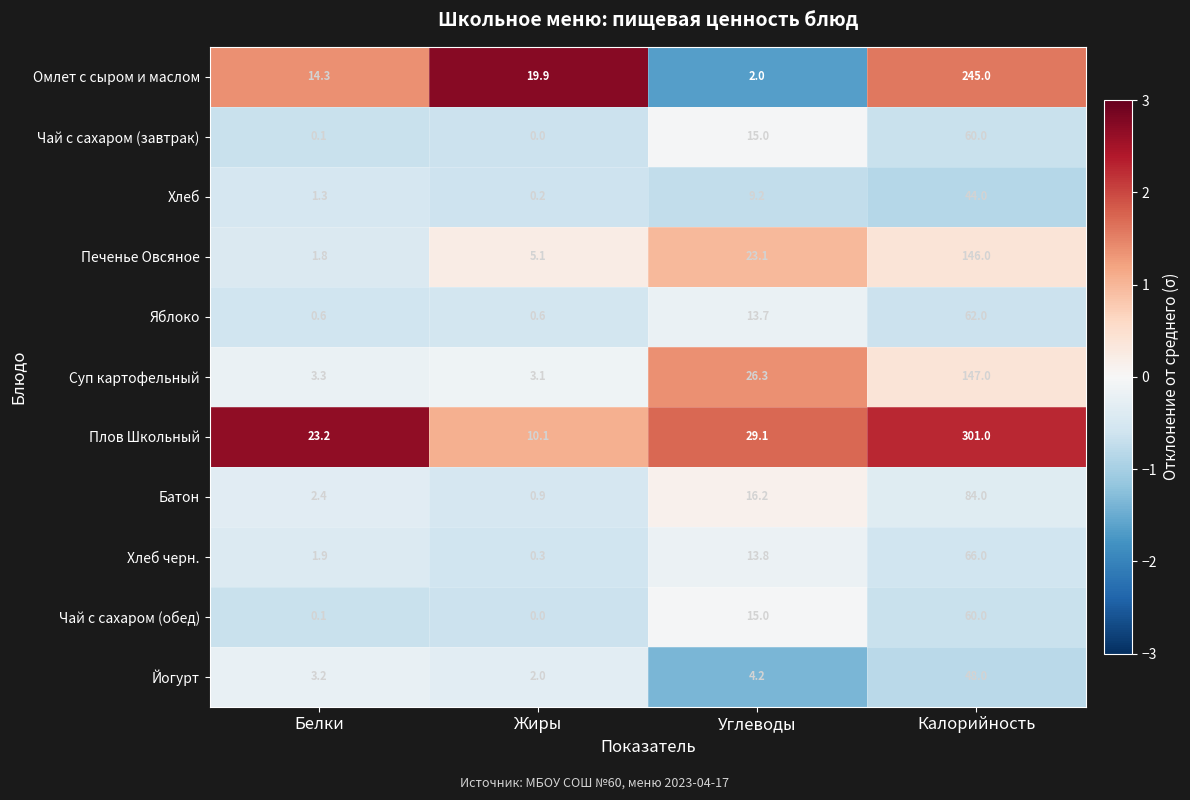

At how many categories does at least one series exceed 2?

4